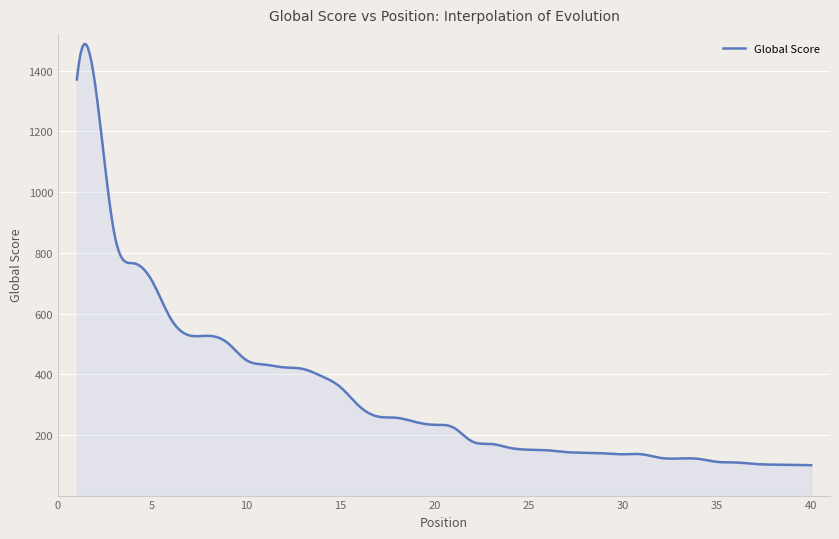

How many lines are shown in the chart?

1